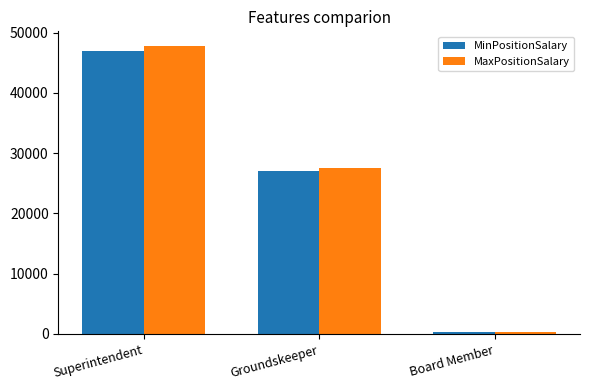

Which series has the largest total across all categories?

MaxPositionSalary